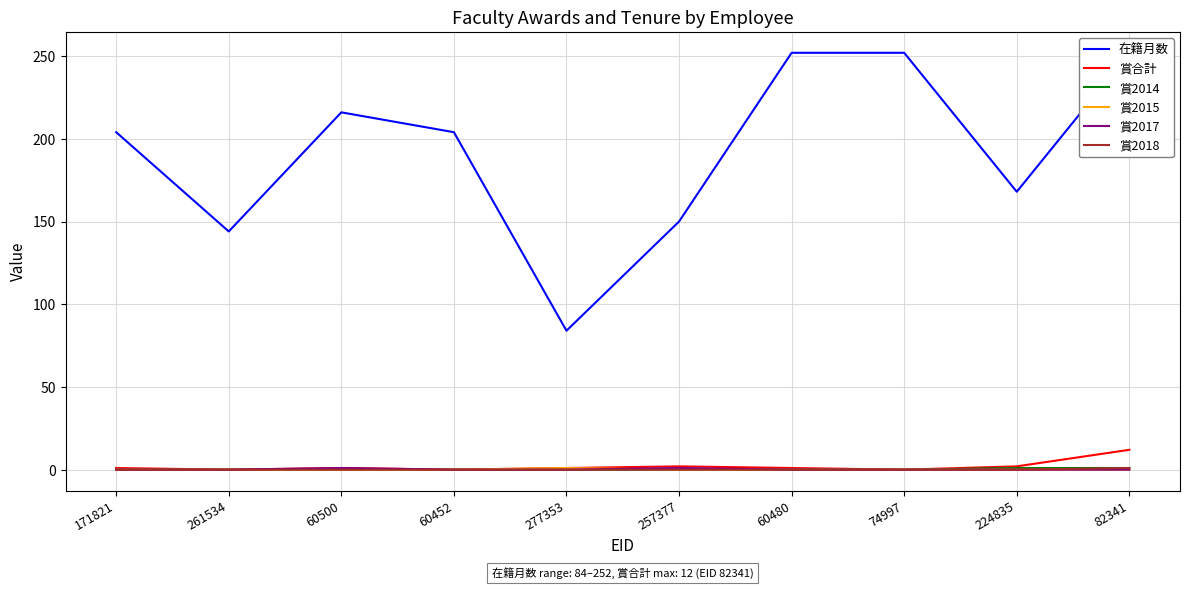

True or false: 在籍月数 has more than 1 interior local peaks.

False